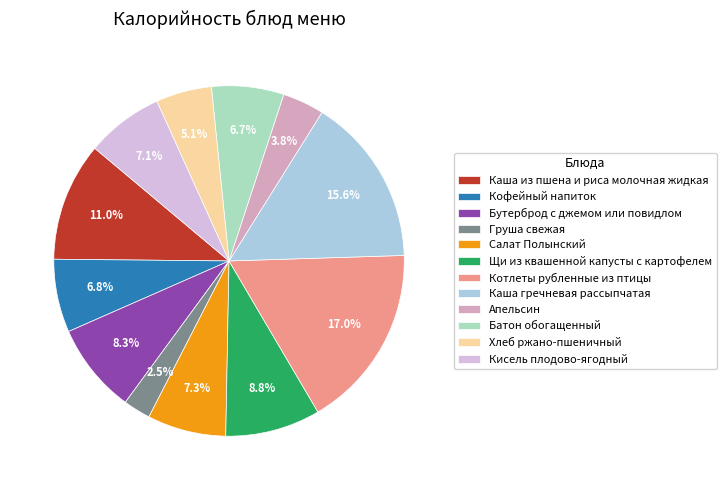

To the nearest percent, what is the average slice percentage?

8%